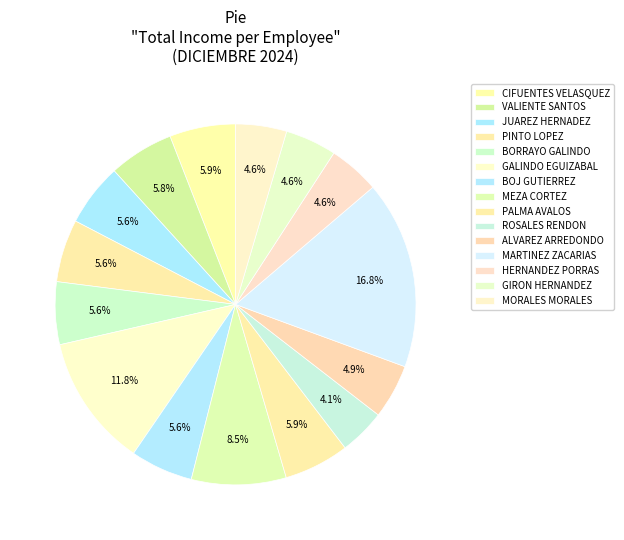

Is there any slice that represents more than half of the pie?

No